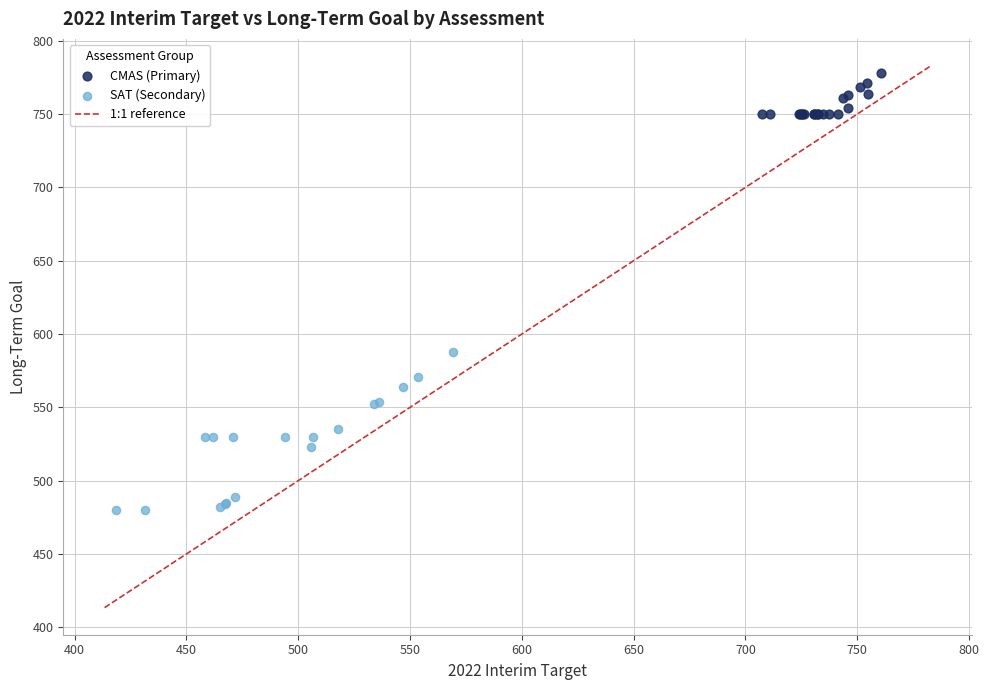

Which series reaches the minimum Y coordinate?

SAT (Secondary)